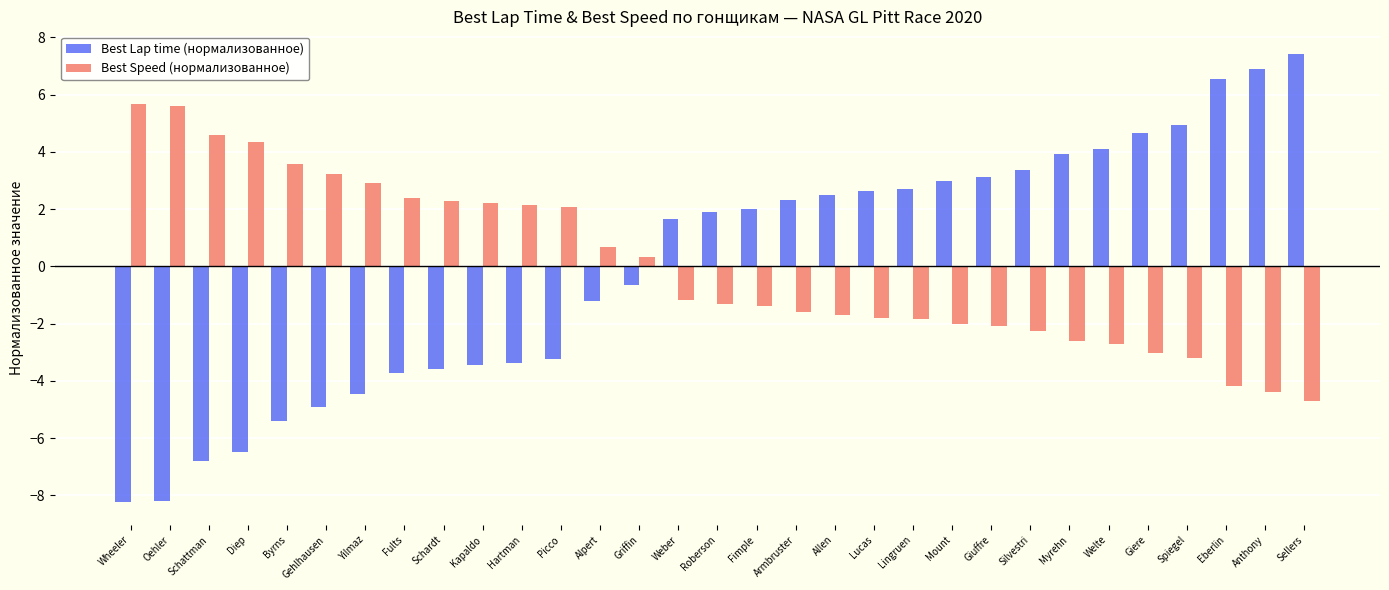

Which series changed the most between Picco and Giere?

Best Lap time (нормализованное)